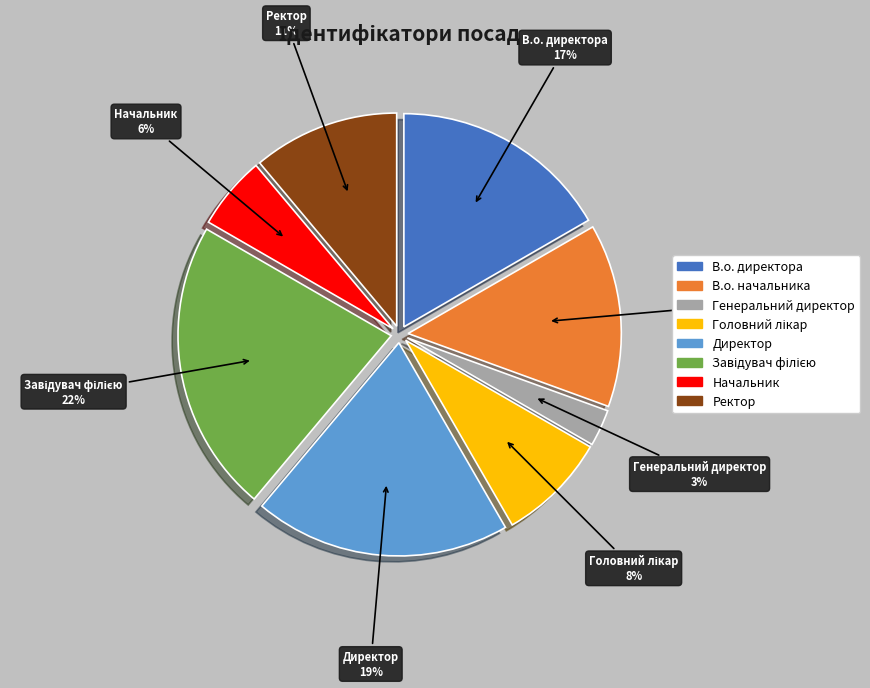

True or false: Ректор accounts for 11% of the total.

True